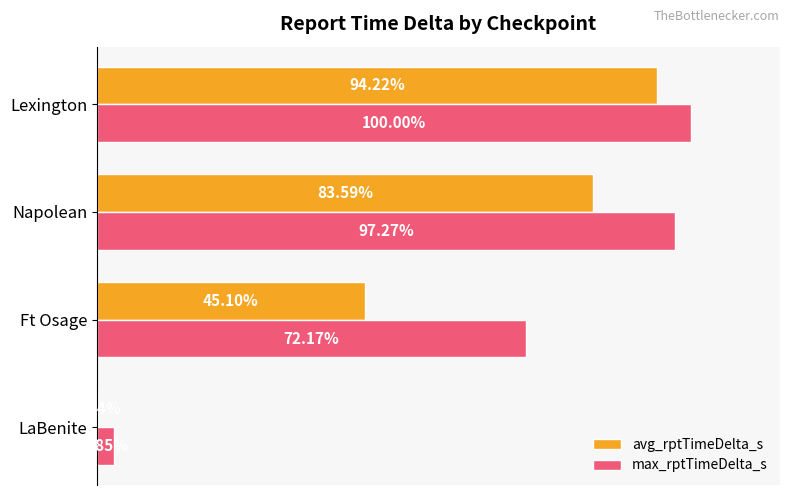

Which series has the largest total across all categories?

max_rptTimeDelta_s